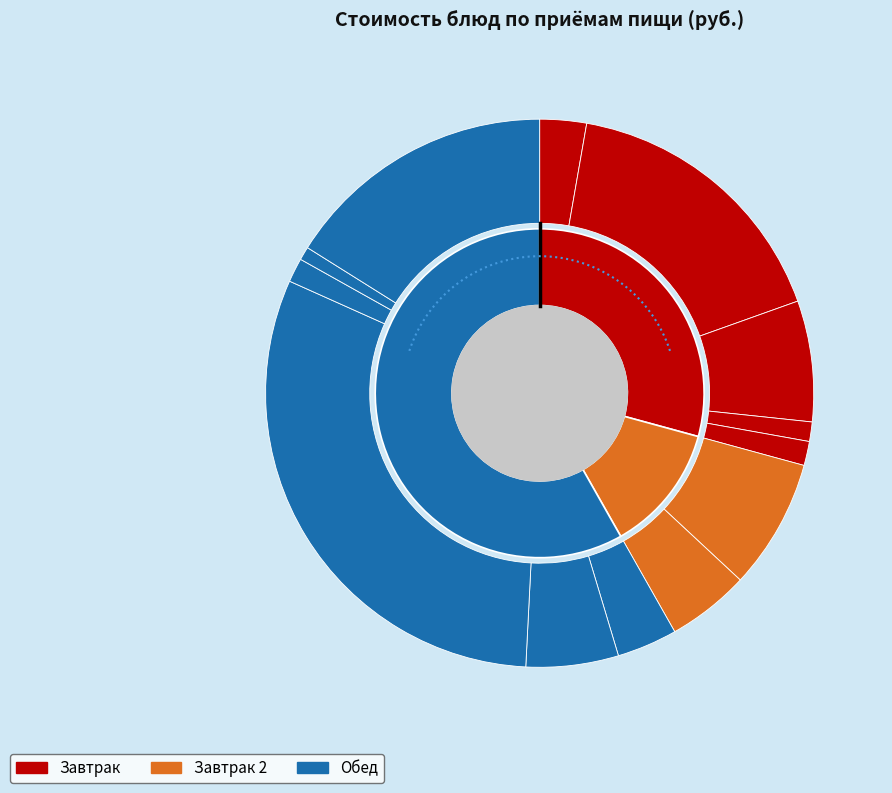

What percentage is the Хлеб ржано-пшеничный slice, to the nearest percent?

1%